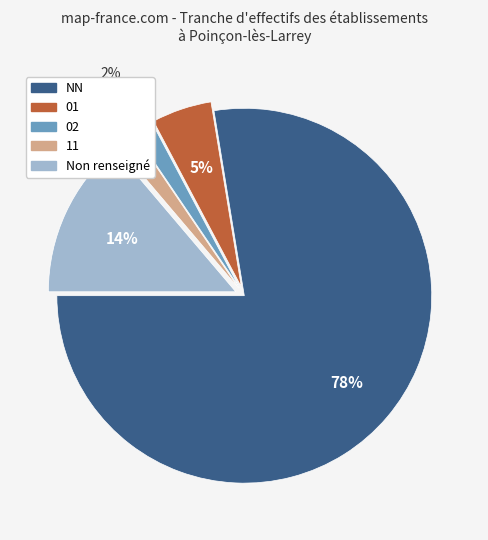

To the nearest percent, what is the average slice percentage?

20%